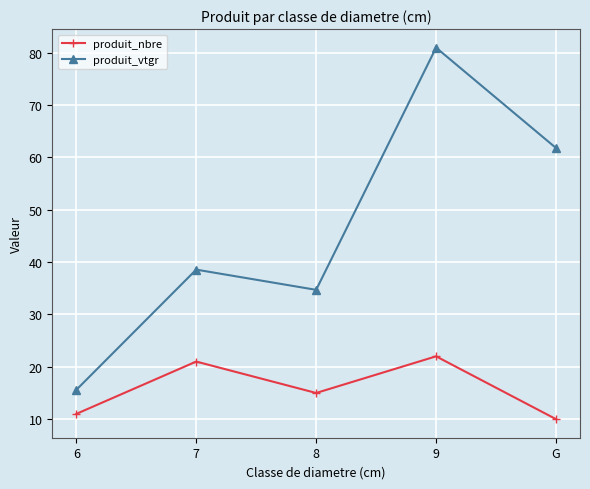

What is the difference between the second highest and second lowest values in the produit_vtgr series?

27.1